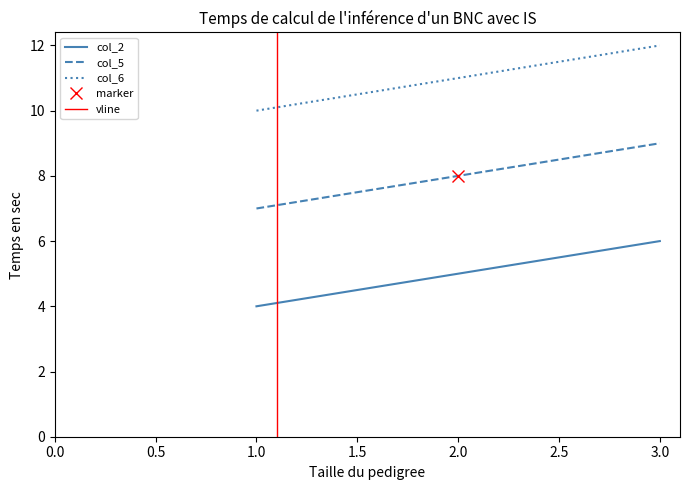

What is the difference between the maximum and minimum values in the col_2 series?

2